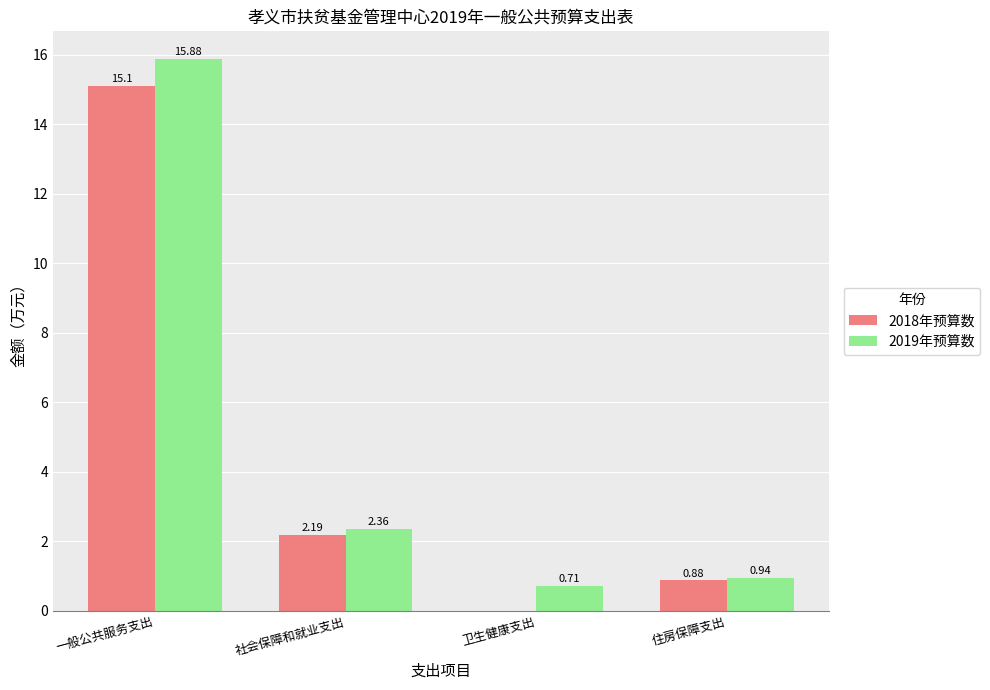

What is the greatest value displayed?

15.9